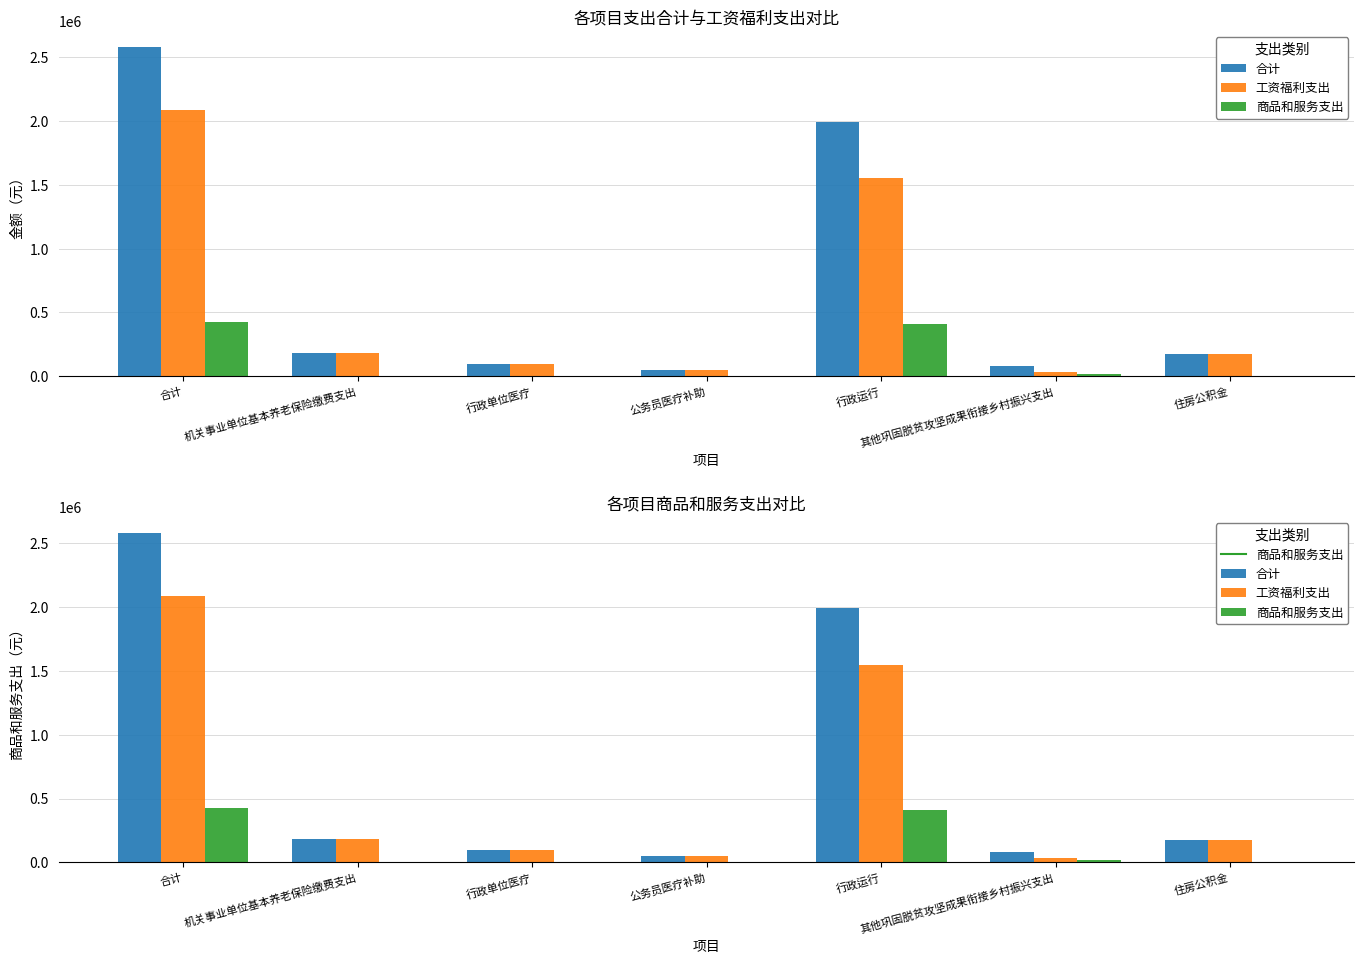

True or false: 工资福利支出 has a value of 93569.5 at 行政单位医疗.

True